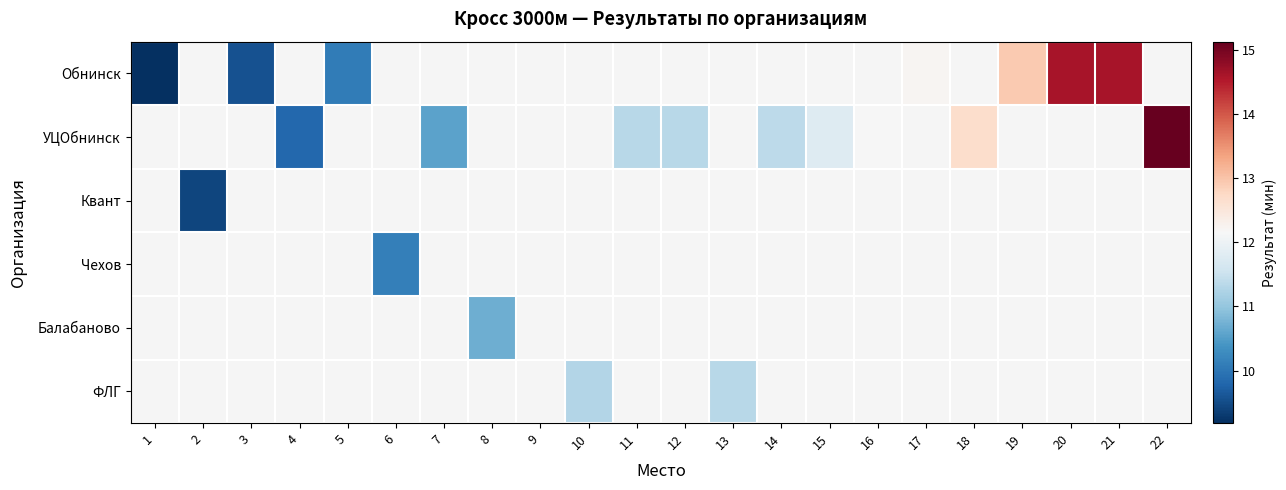

Is the value of УЦОбнинск at 20 greater than the value of Обнинск at 1?

No